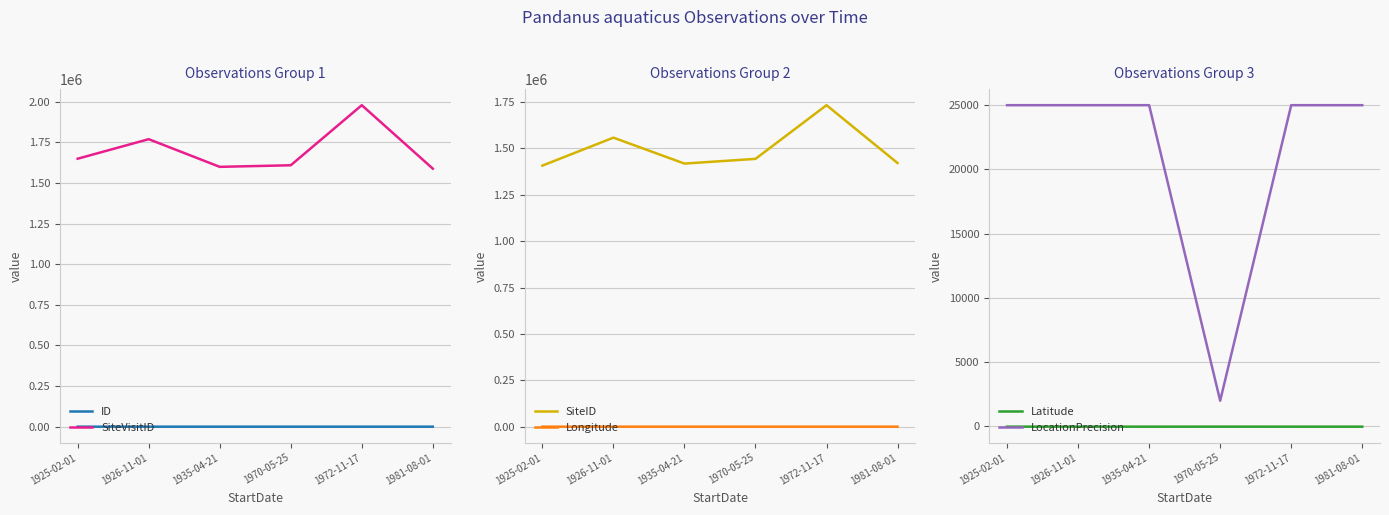

How many data points in ID are above 3?

2